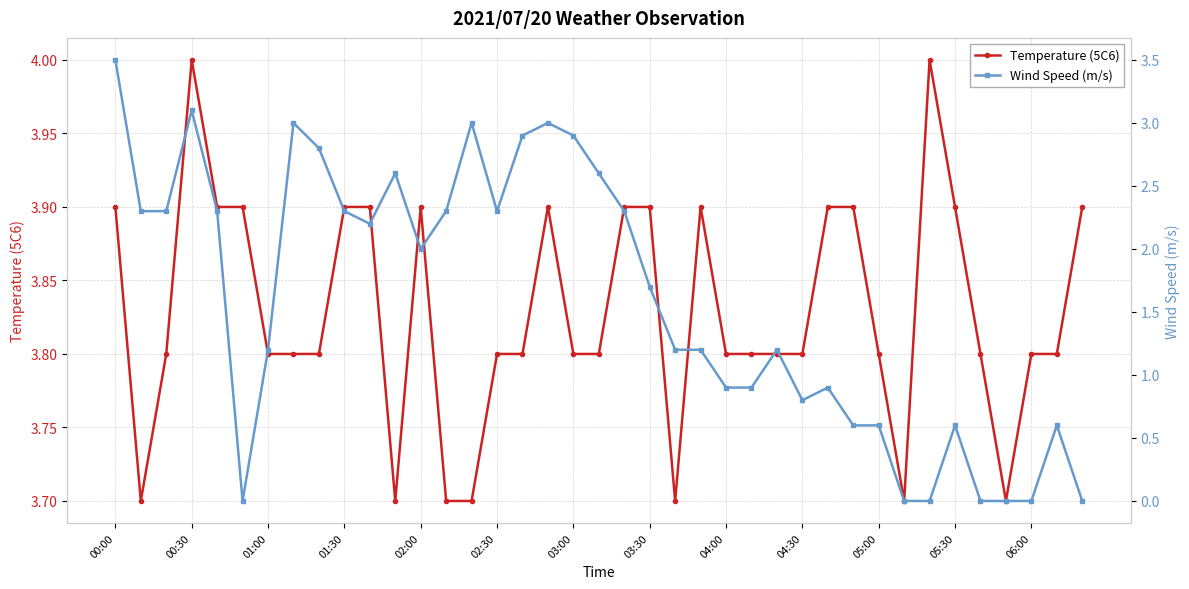

How many data points does each series have?

39